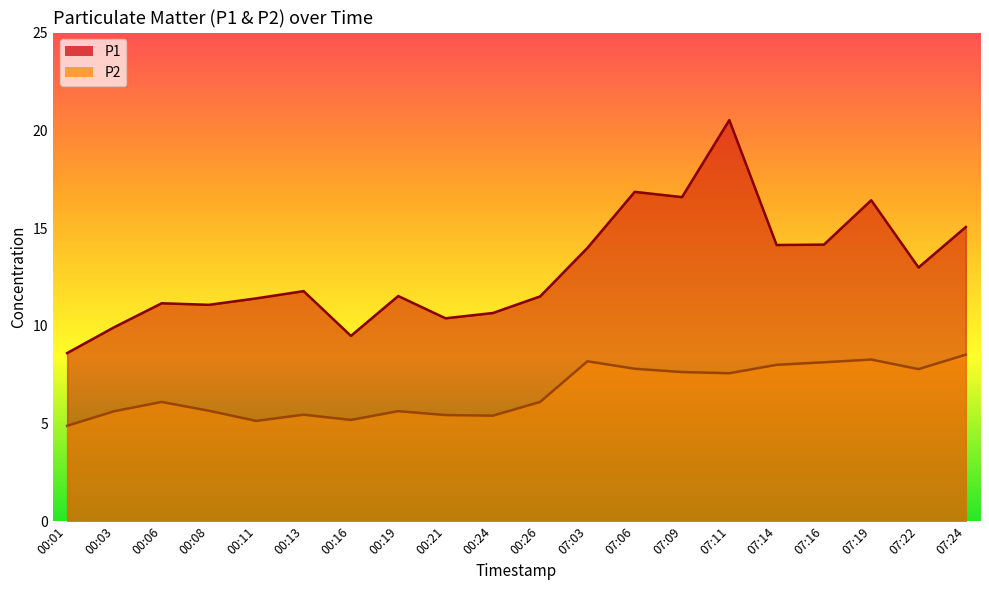

At which category does P1 reach its first local valley?

00:08